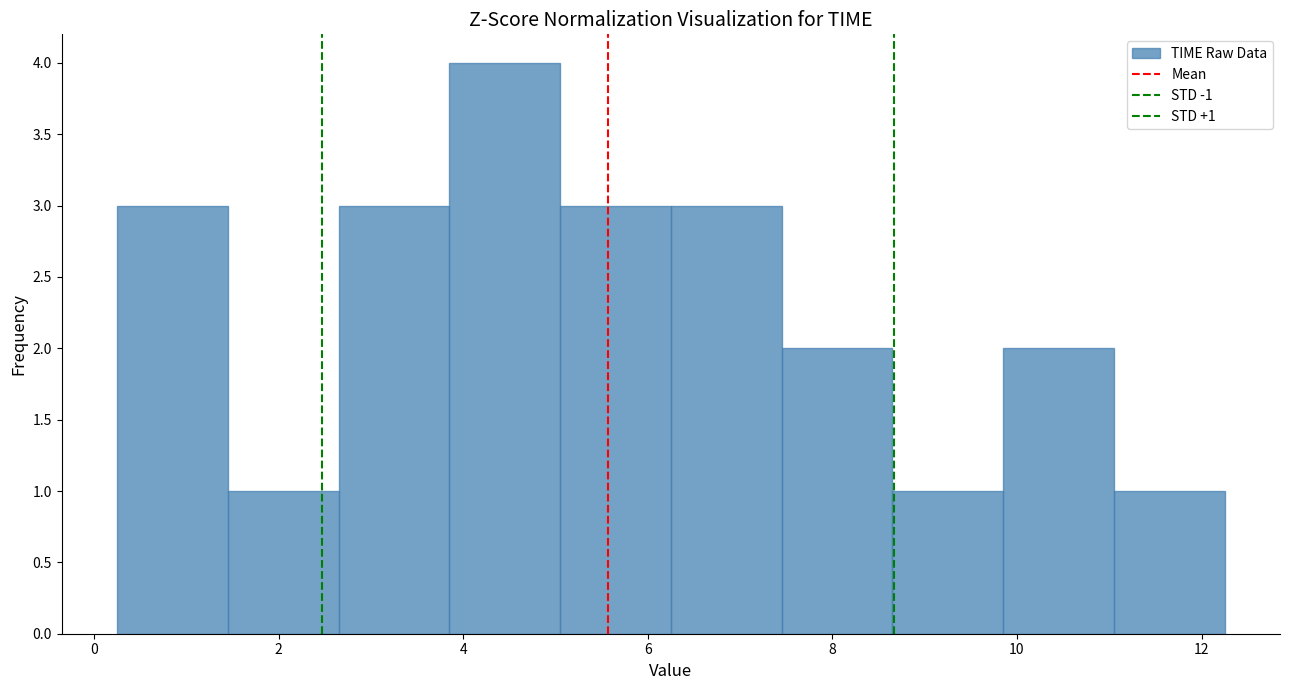

Over which range of the x-axis is the bar tallest?

3.85 to 5.05